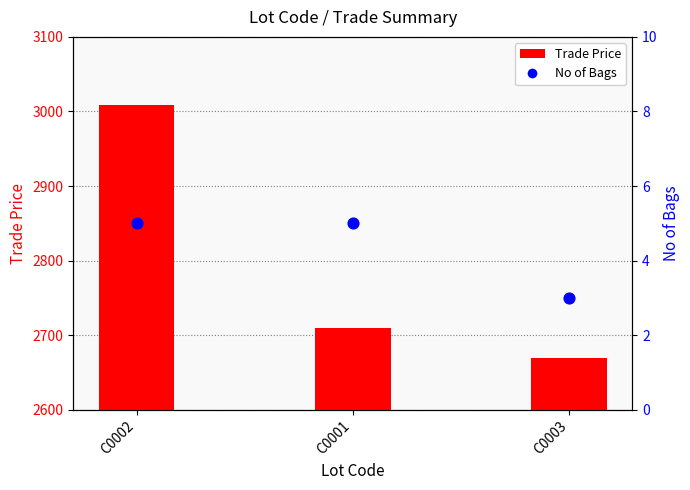

Is the value of No of Bags at C0001 greater than the value of Trade Price at C0002?

No